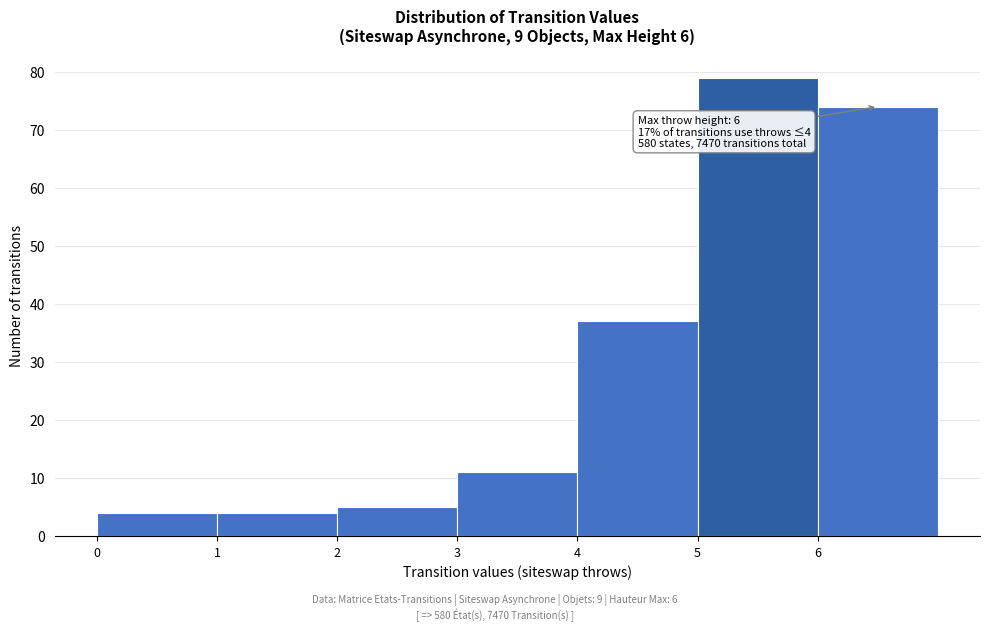

Which range on the x-axis has the tallest bar?

5 to 6